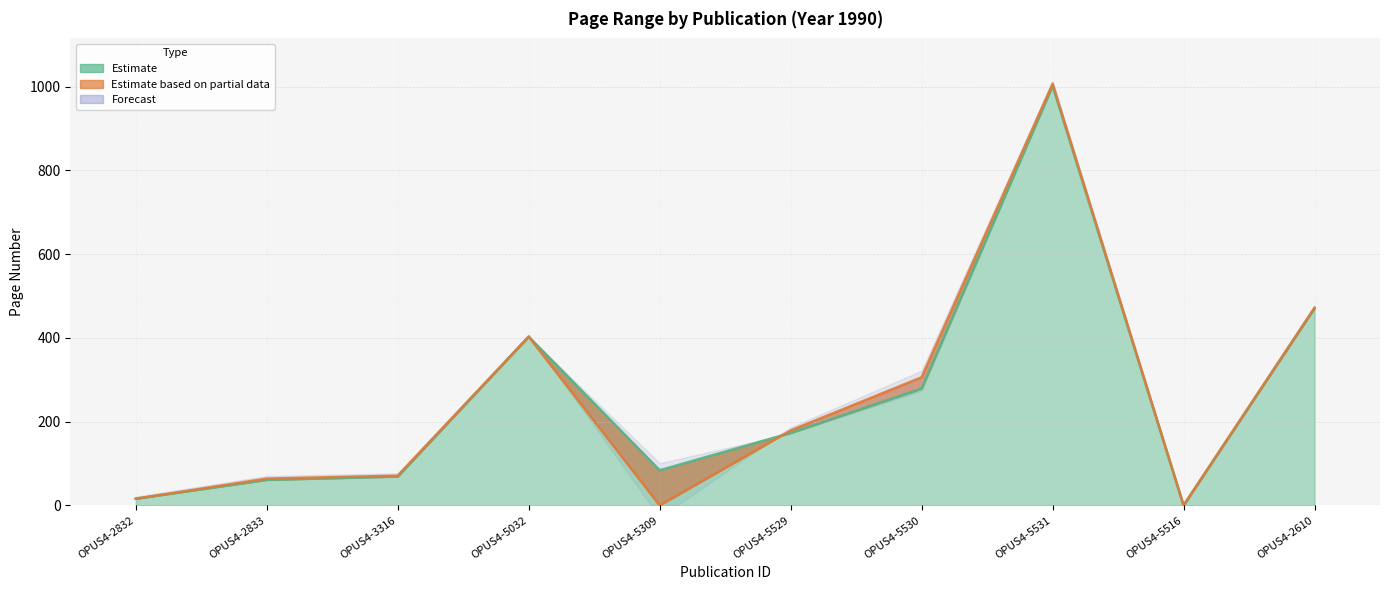

Does the chart display data point markers on the line(s)?

No